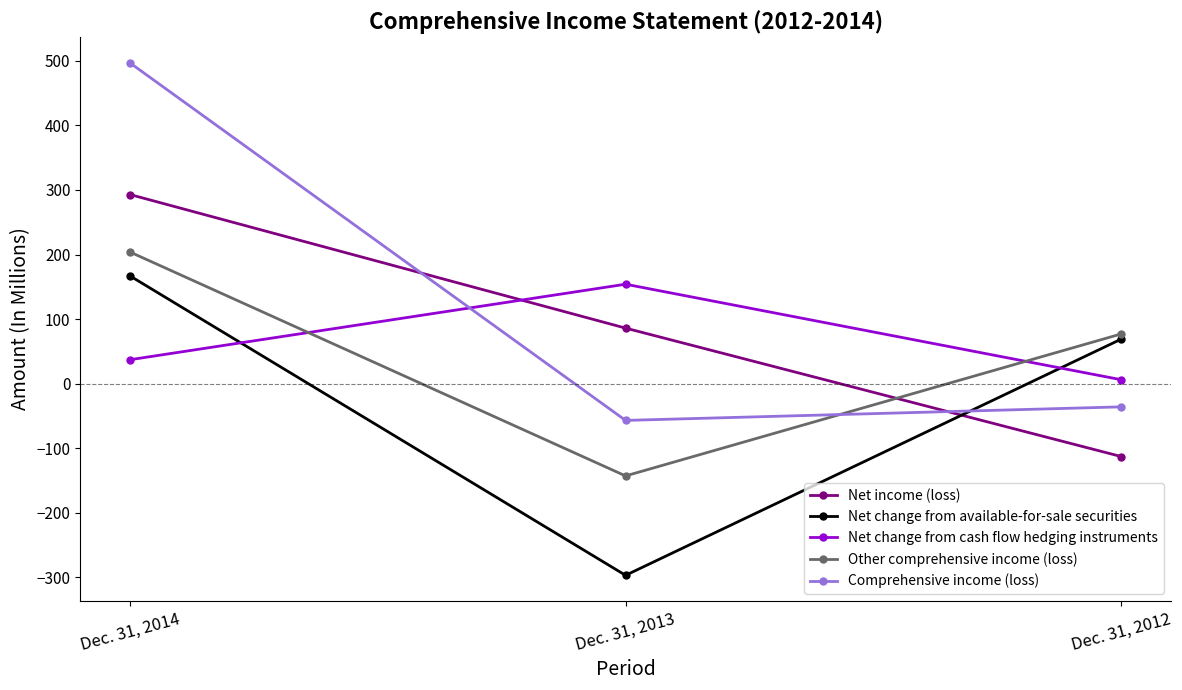

Between Dec. 31, 2013 and Dec. 31, 2012, which series saw the biggest shift?

Net change from available-for-sale securities